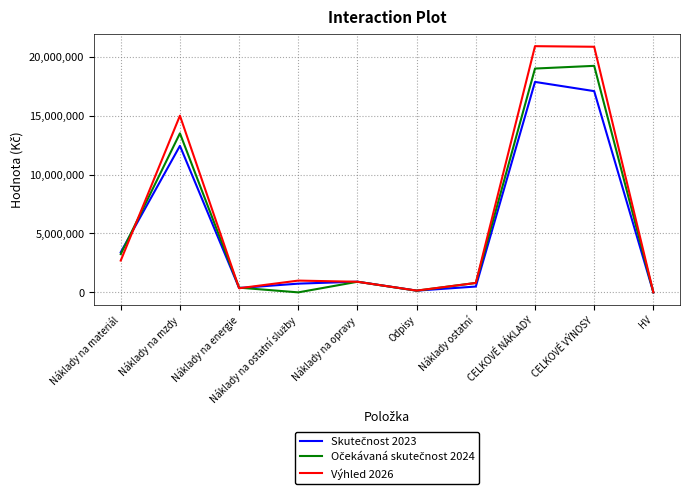

Which series has the largest range (max minus min)?

Výhled 2026